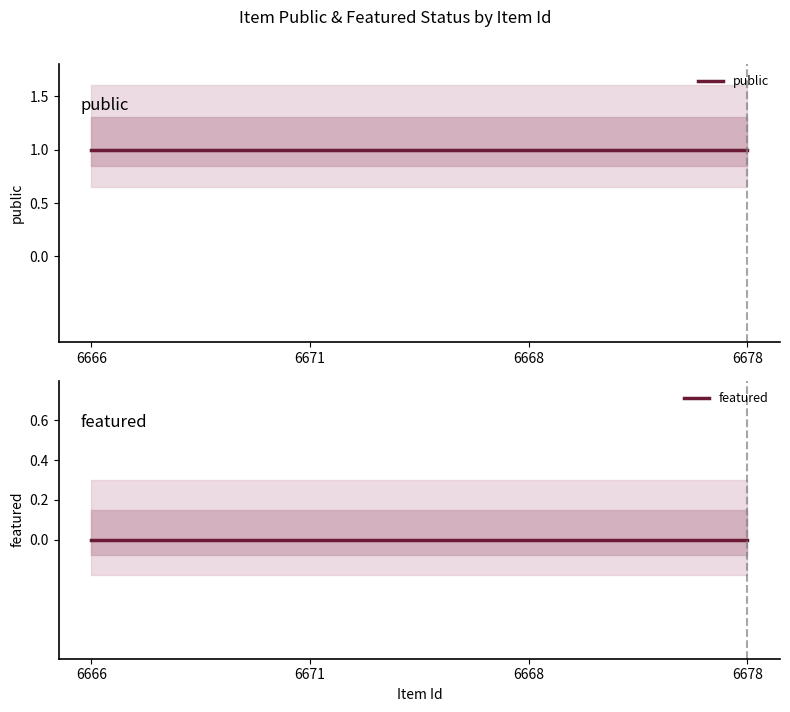

What position from the left is 6678?

4